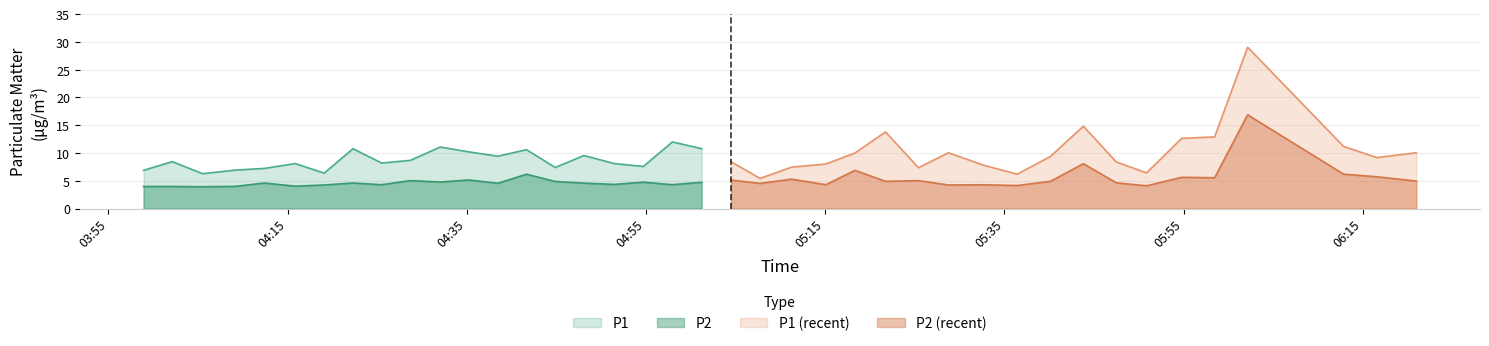

Is the value of P1 at 0 greater than the value of P2 at 5?

Yes